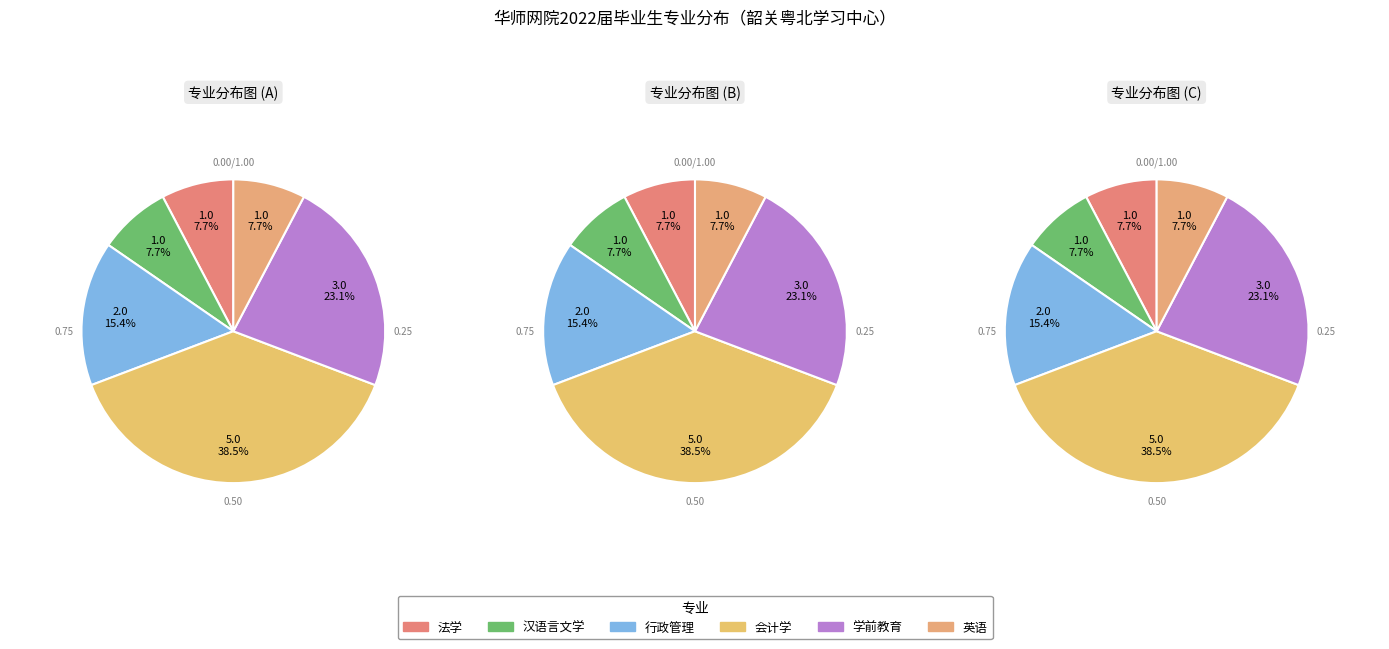

What percentage is NOT represented by 英语?

92.3%